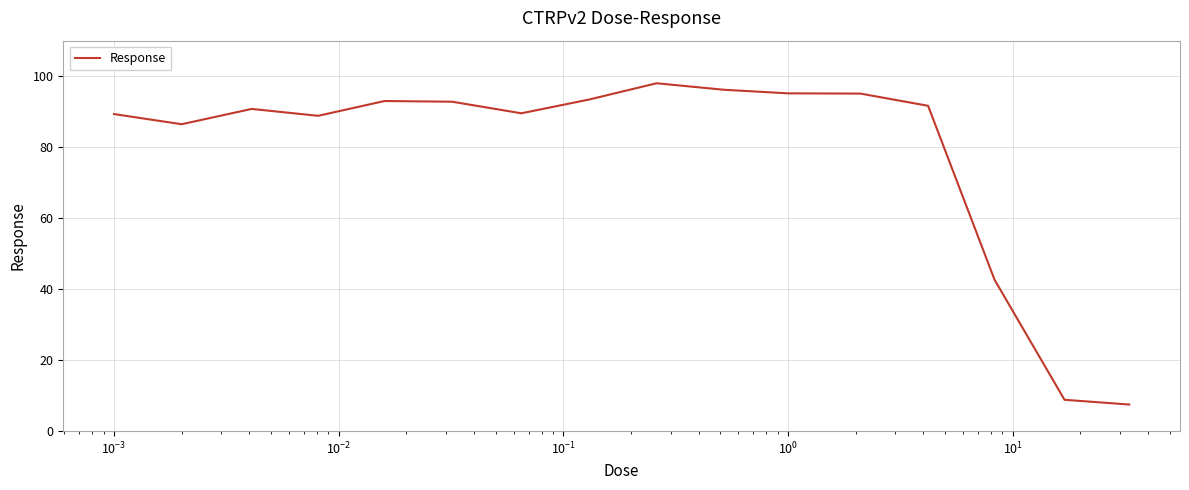

What is the minimum value shown in the chart?

7.5